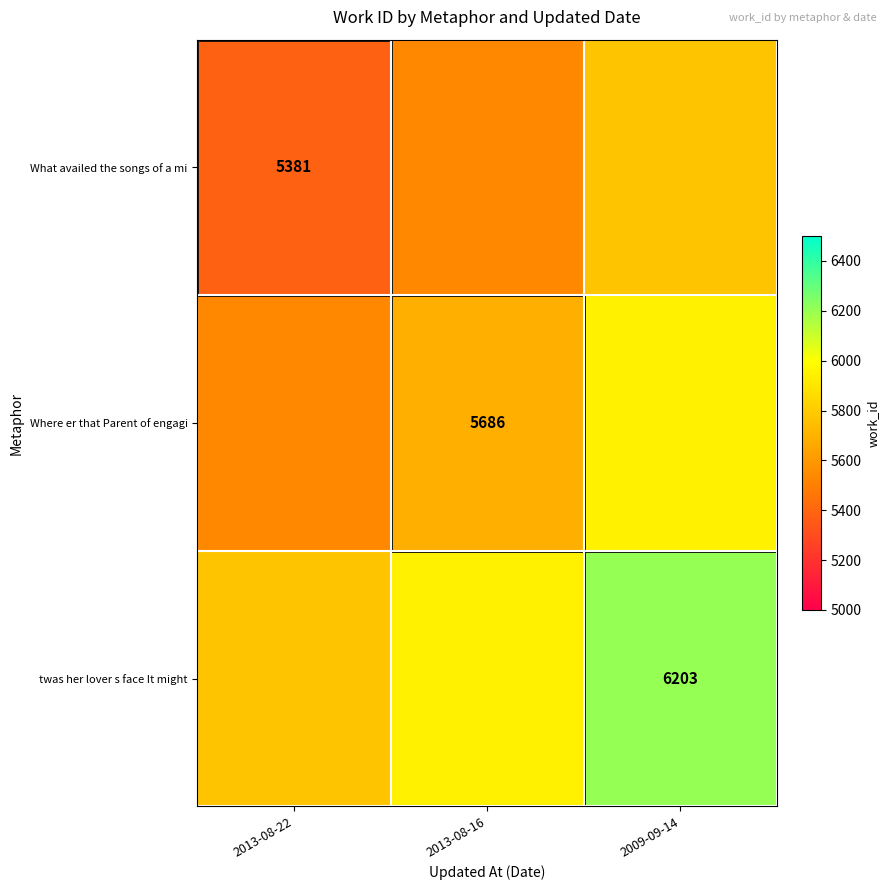

What is the highest value of the What availed the songs of a mi series?

5770